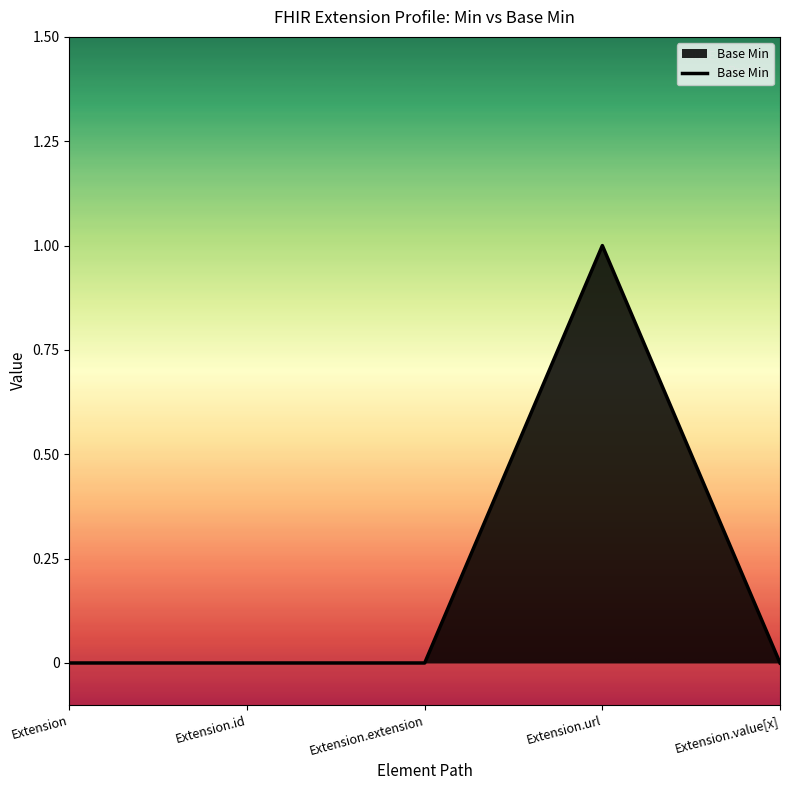

Which category has the highest value across all series?

Extension.url